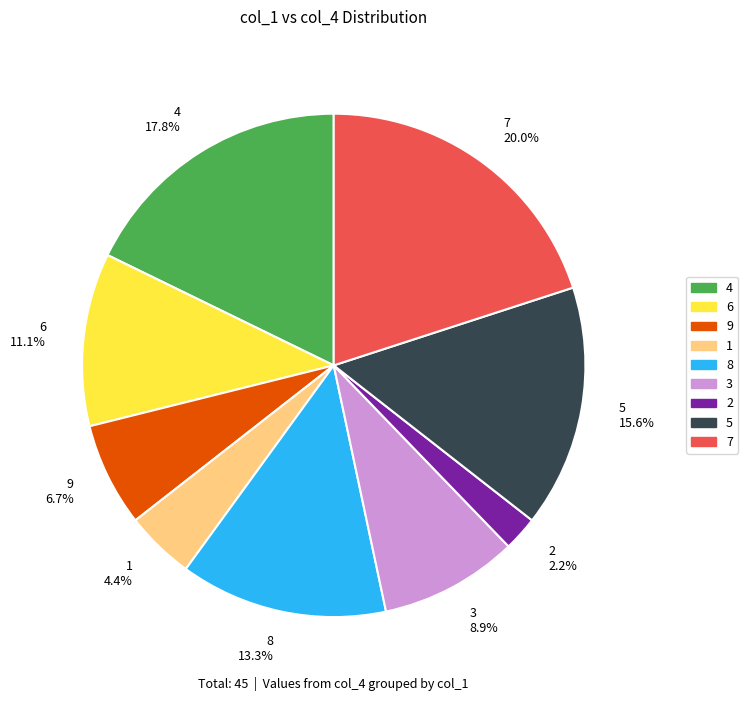

Which category has the smallest portion of the pie?

2